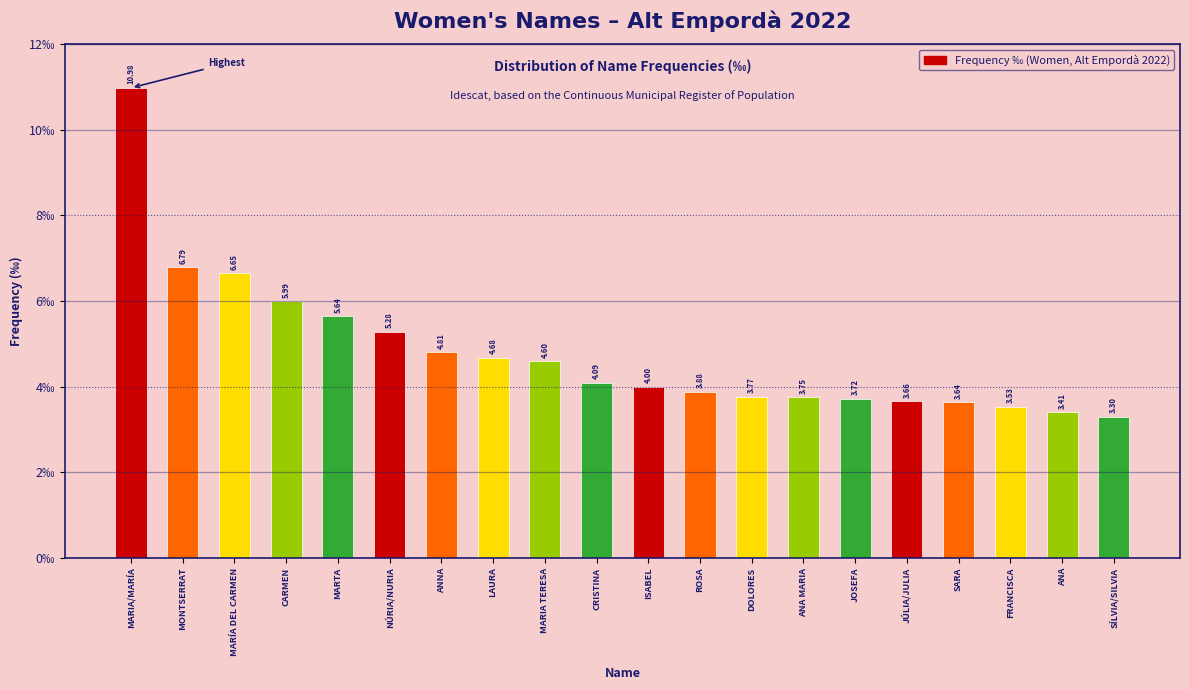

At which label is the value closest to 7?

MONTSERRAT